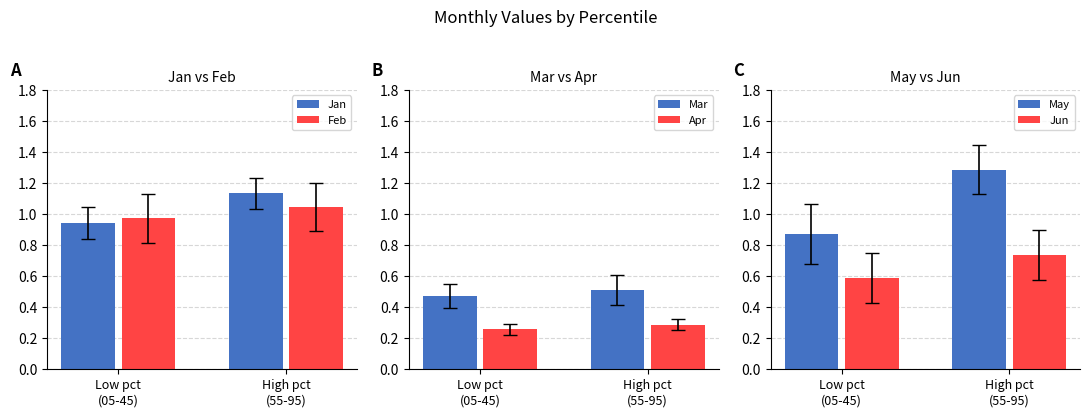

Reading left to right, transcribe all the data shown in this chart.

Jan: 0.9	1.1
Feb: 1.0	1.0
Mar: 0.5	0.5
Apr: 0.3	0.3
May: 0.9	1.3
Jun: 0.6	0.7